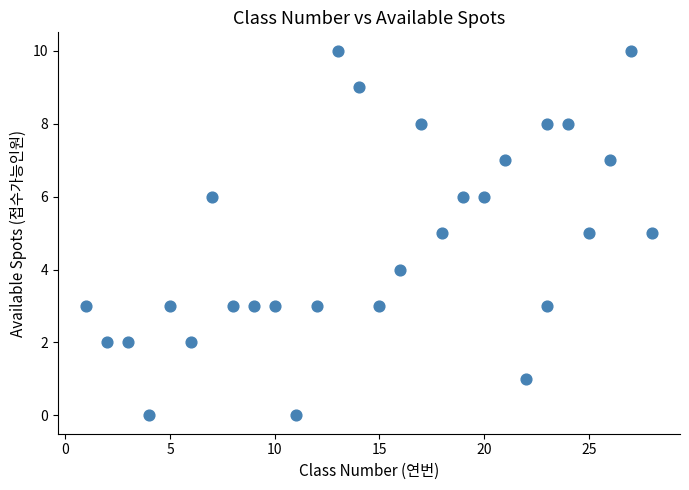

What is the range of X values (max minus min)?

27